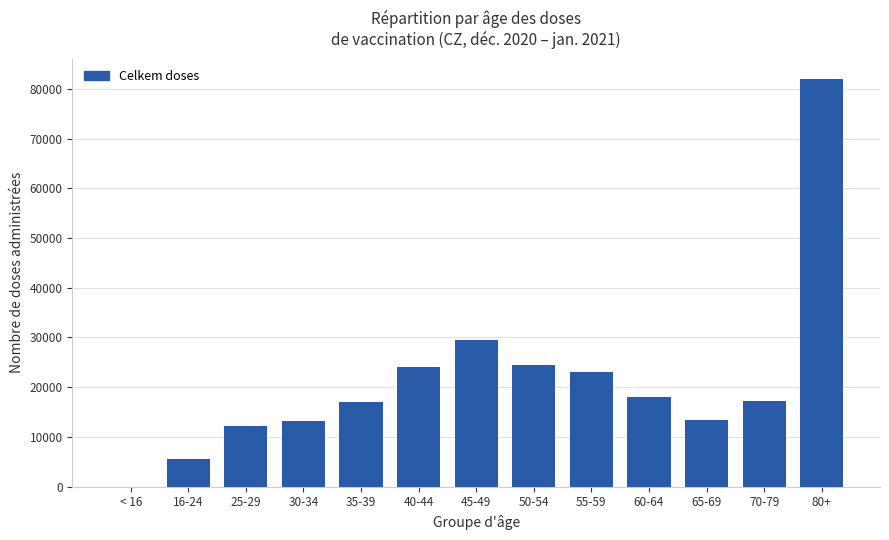

What is the ratio of the value at 50-54 to the value at 16-24?

4.4